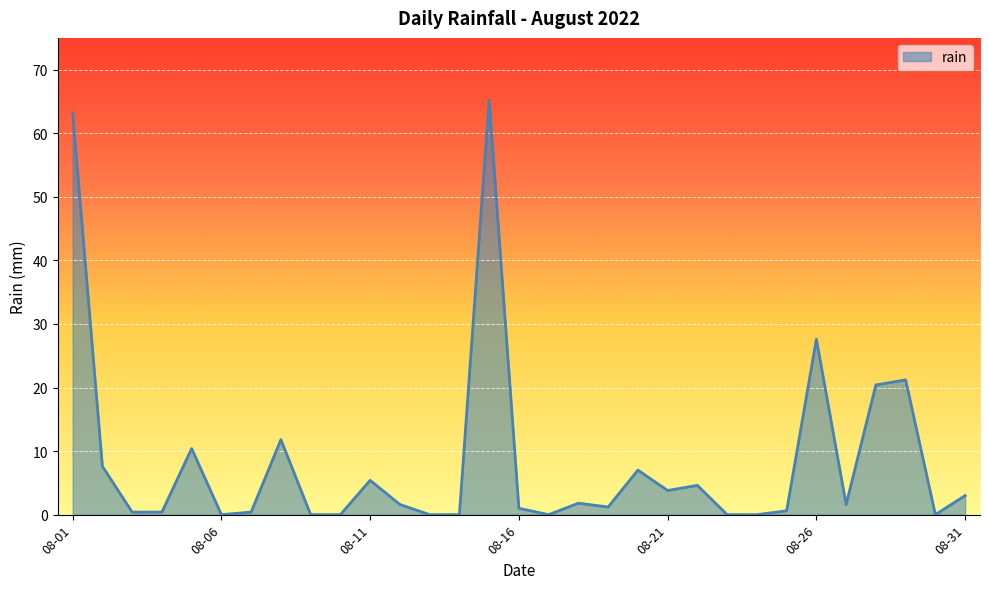

What is the greatest value displayed?

65.2